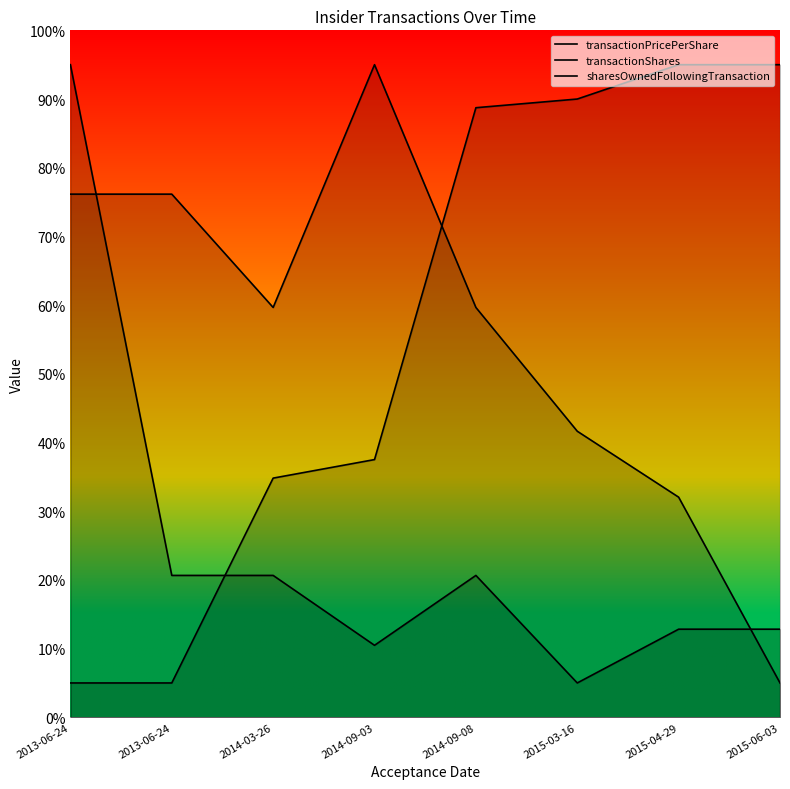

What is the label of the 3rd point from the right?

2015-03-16